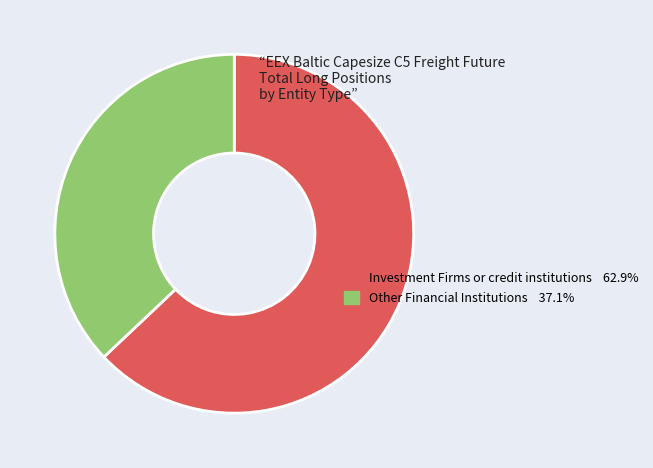

How many segments does this pie chart have?

2